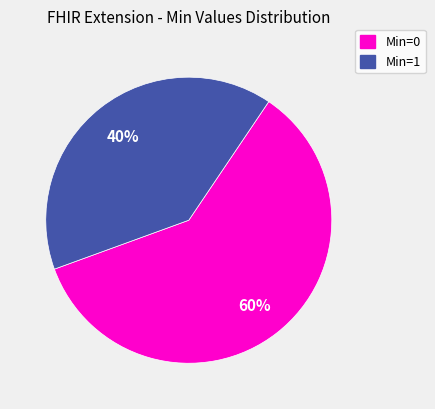

Does any single category account for the majority?

Yes